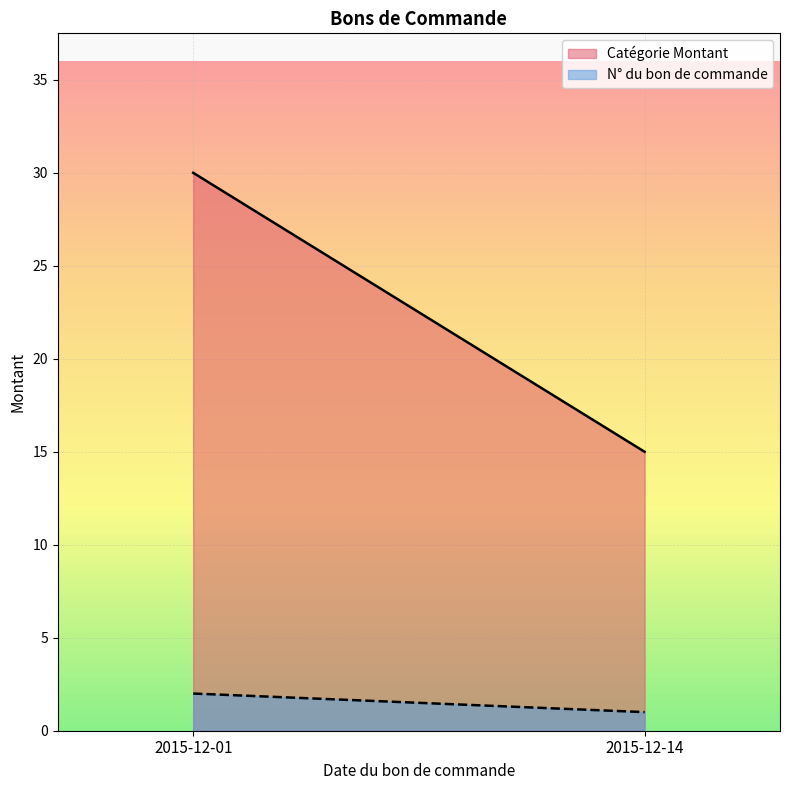

At which label does Catégorie Montant reach its minimum?

2015-12-14